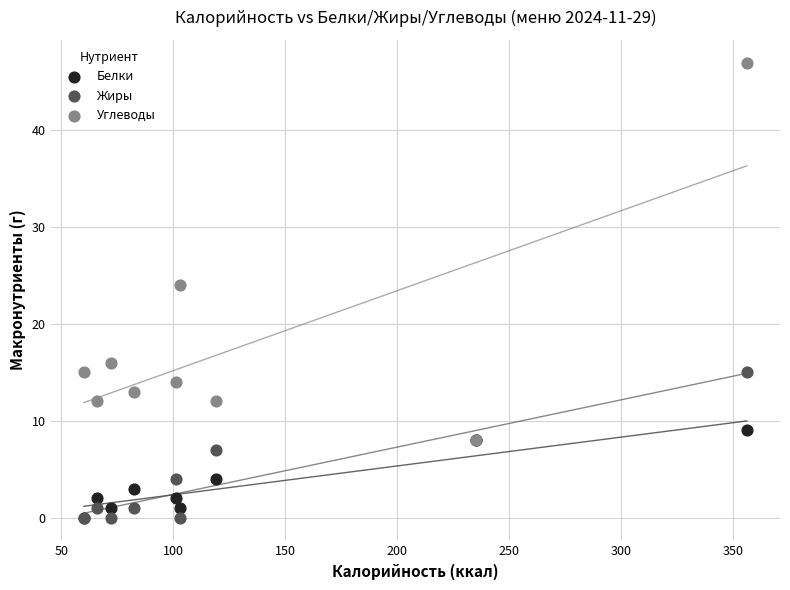

In the Углеводы series, what Y value is closest to 27?

24